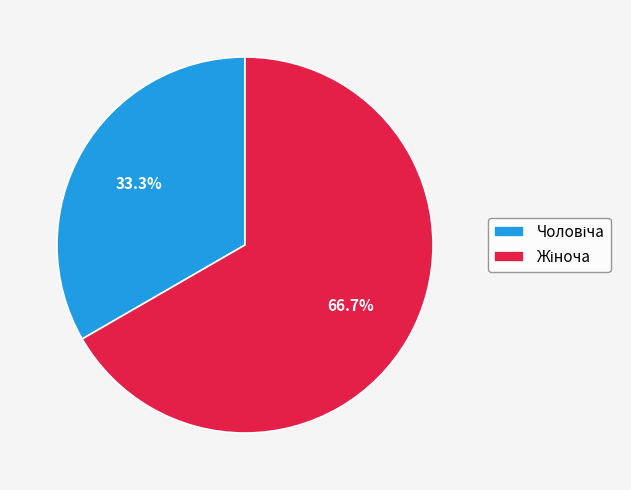

Is there a majority slice in this chart?

Yes